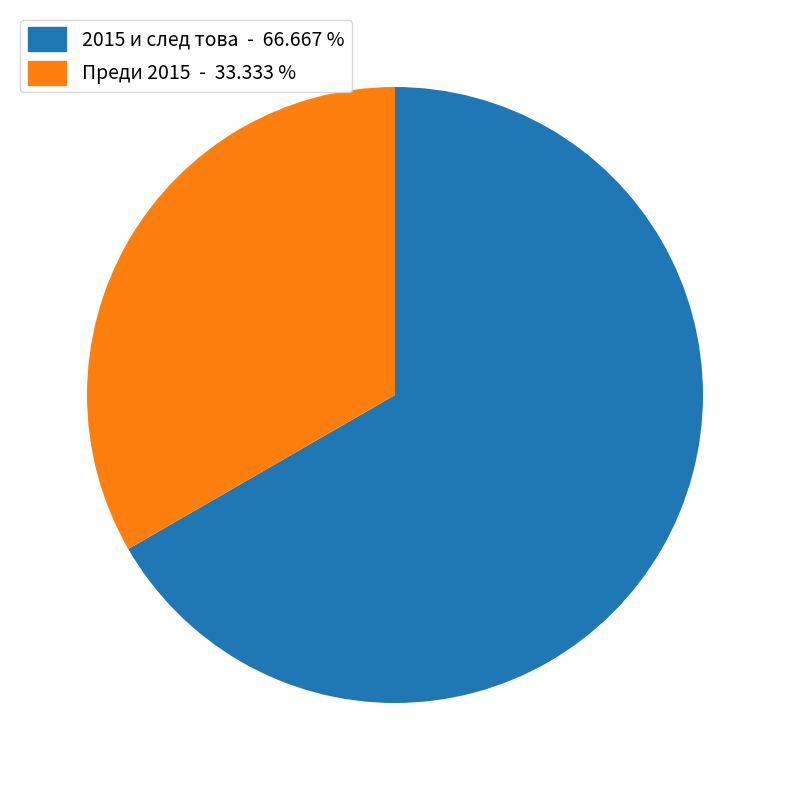

Is there a majority slice in this chart?

Yes